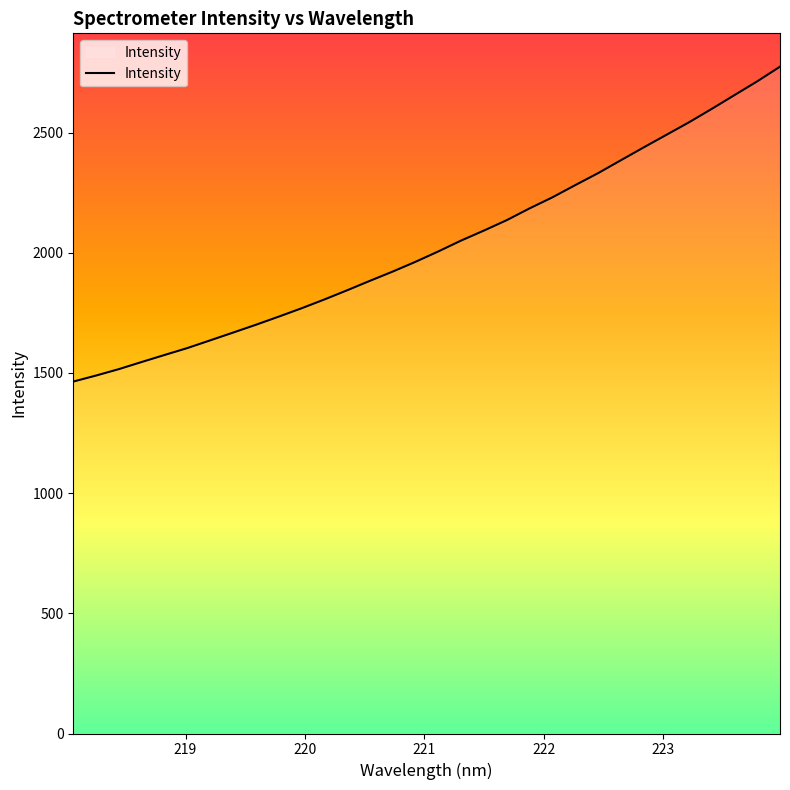

What is the maximum value shown in the chart?

2774.1